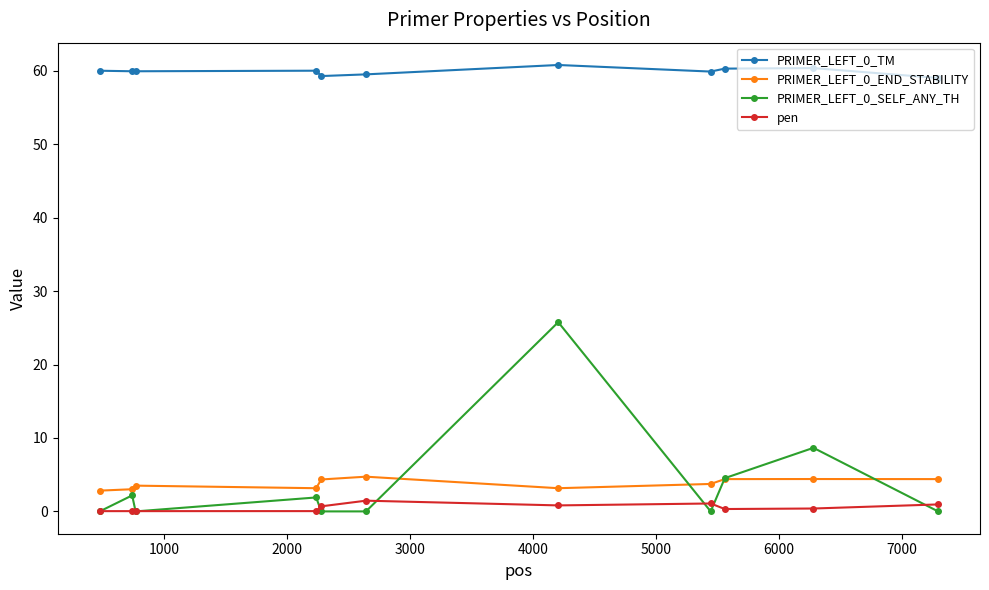

True or false: PRIMER_LEFT_0_TM and PRIMER_LEFT_0_END_STABILITY cross at least once.

False